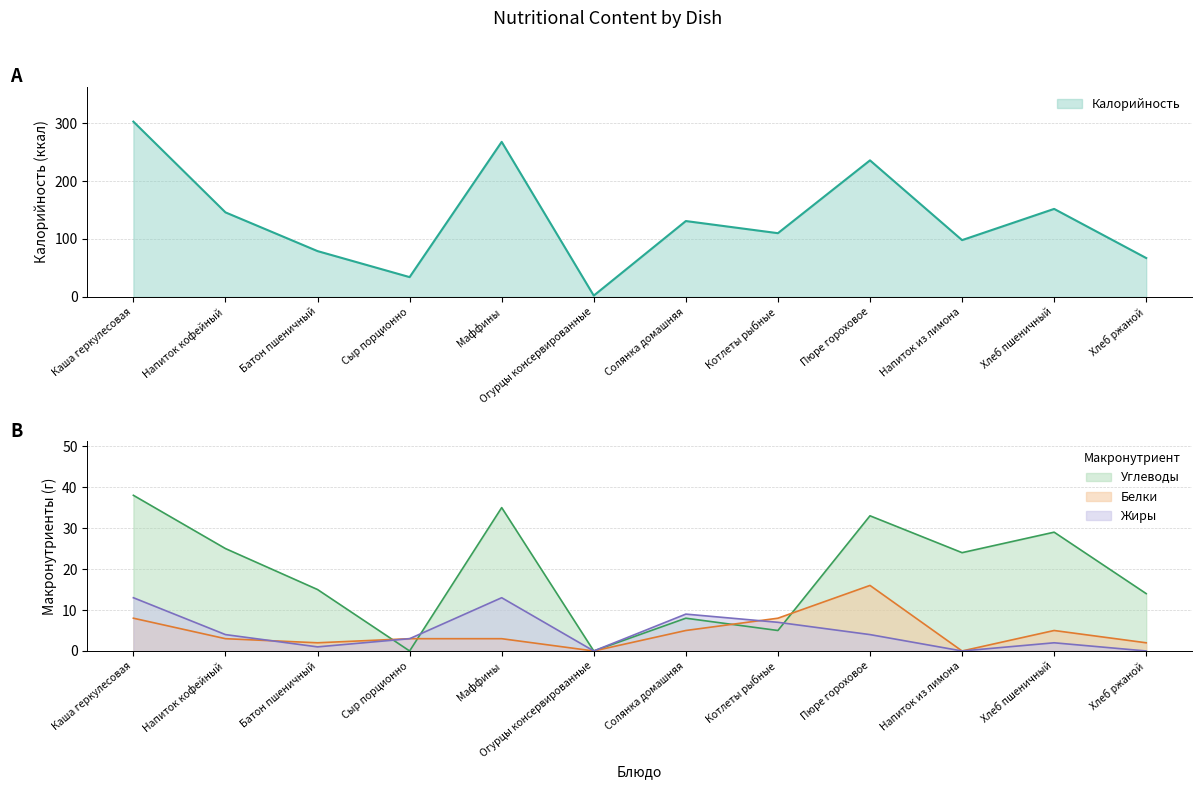

How many data points in Белки are less than 3?

4